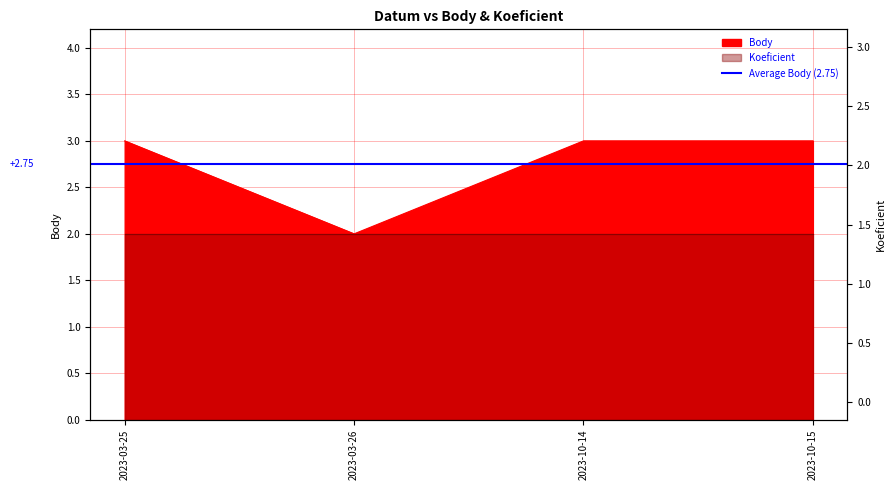

List the labels in order of value, largest first.

2023-03-25, 2023-10-14, 2023-10-15, 2023-03-26